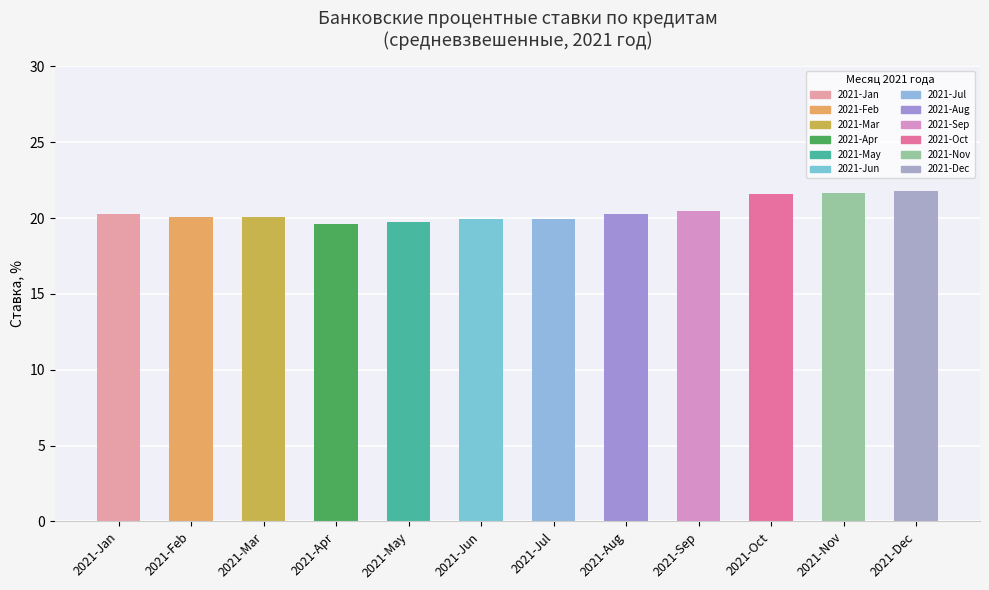

What is the maximum value shown in the chart?

21.8